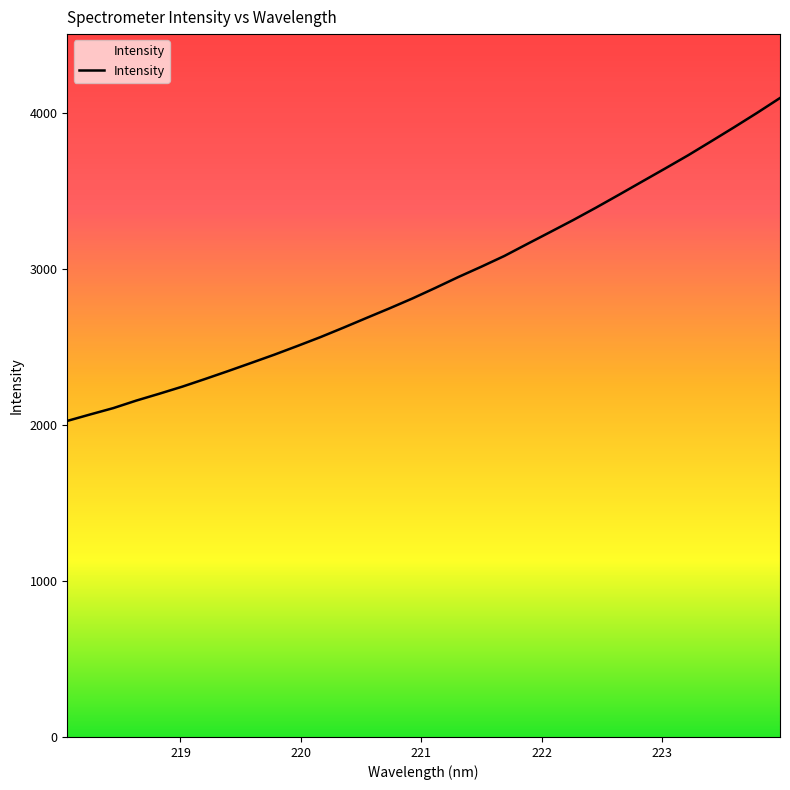

What is the difference between the maximum and minimum values?

2071.4